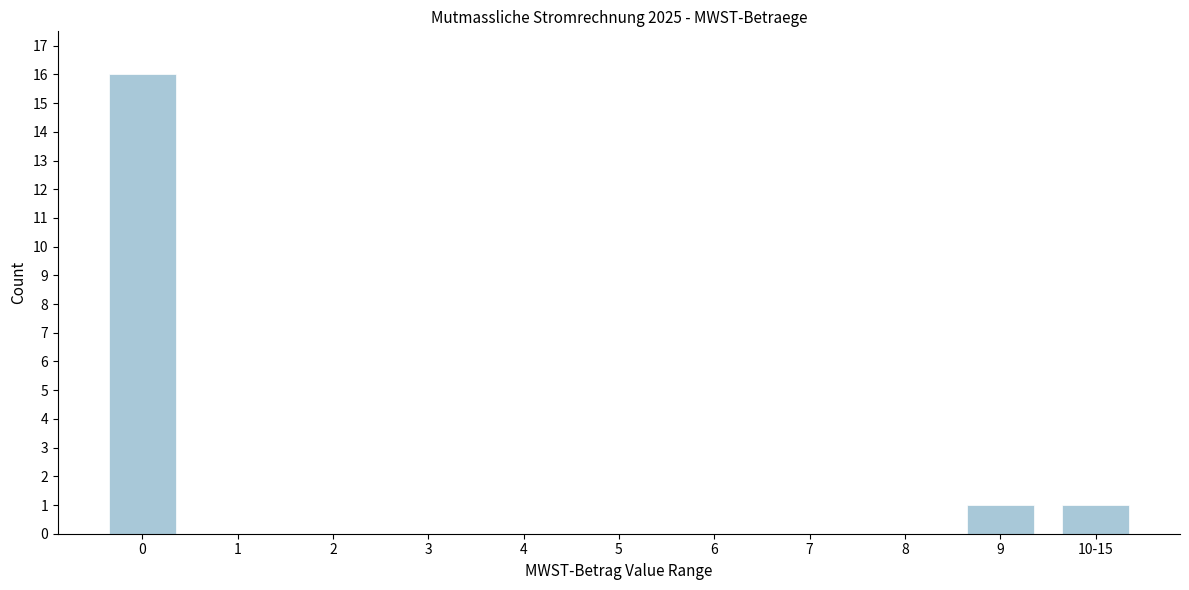

Reading right to left, what are all the values shown in this chart?

10-15=1	9=1	8=0	7=0	6=0	5=0	4=0	3=0	2=0	1=0	0=16